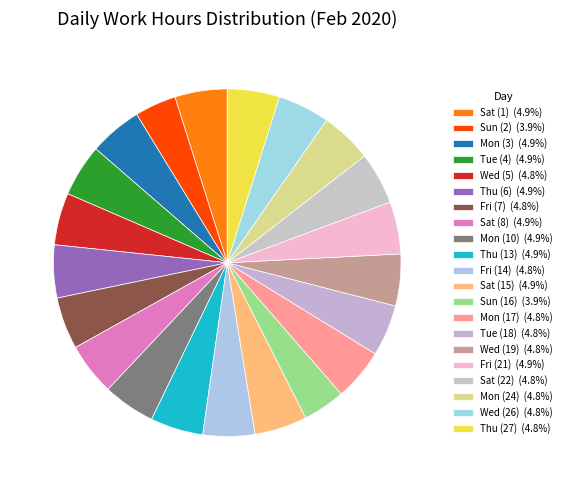

What is the largest slice in the pie chart?

Thu (6)